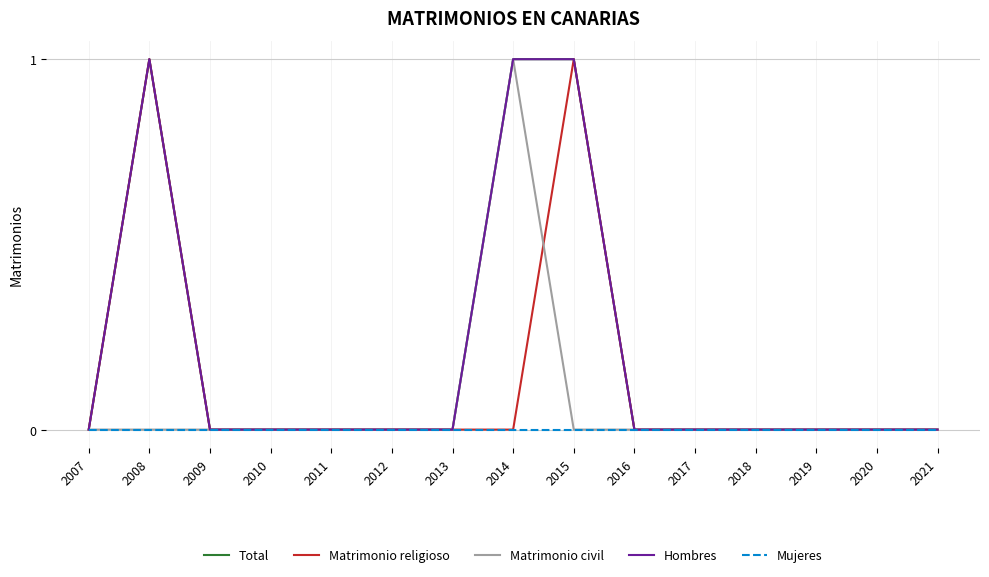

Does the chart display data point markers on the line(s)?

No